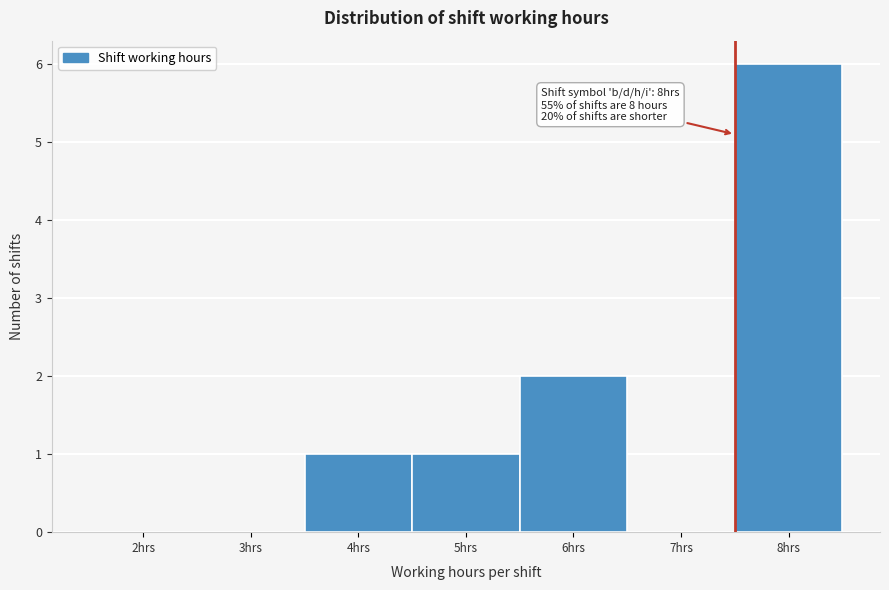

Reading left to right, transcribe all the data shown in this chart.

2hrs=0	3hrs=0	4hrs=1	5hrs=1	6hrs=2	7hrs=0	8hrs=6